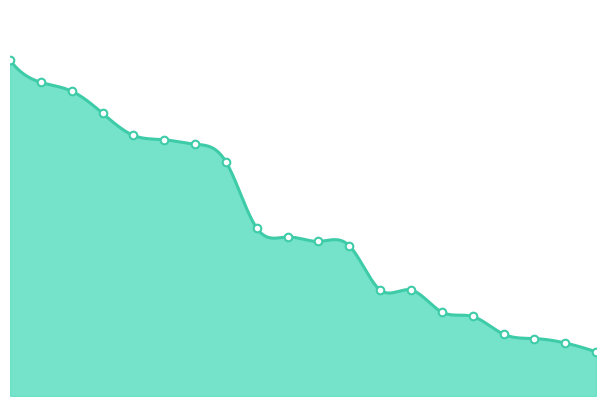

How many lines are shown in the chart?

1